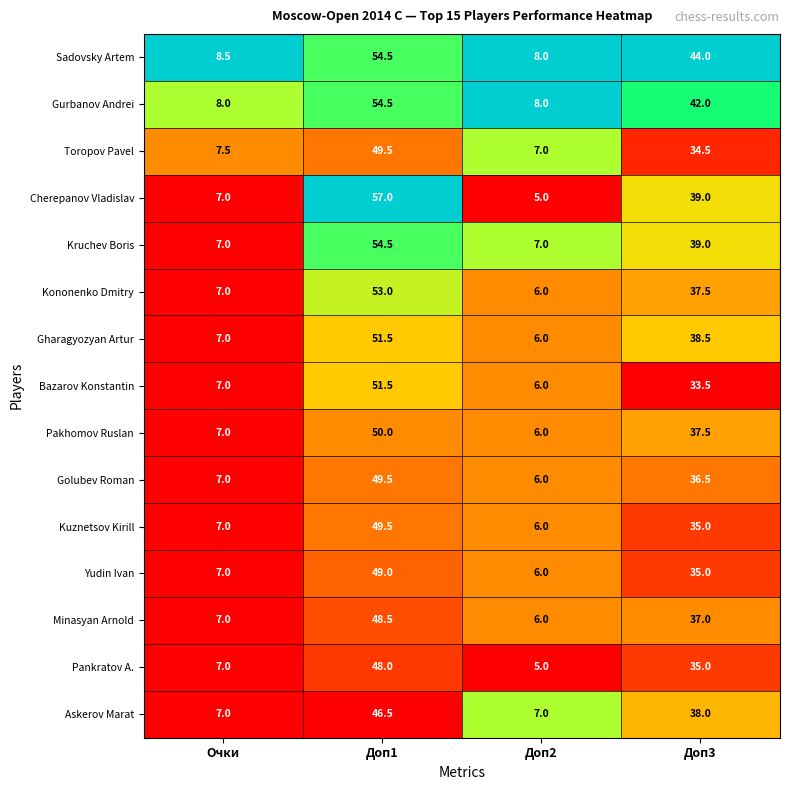

At which label is Gharagyozyan Artur closest to 28?

Доп3